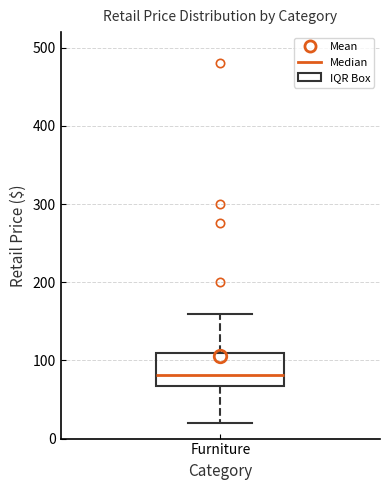

Transcribe this box plot: give where the median line is, the range the box spans, and where the two whiskers end, as read against the y-axis. The values are not printed on the chart, so give them approximately, as read against the axis.

median 80, box 70 to 110, whiskers 20 to 160